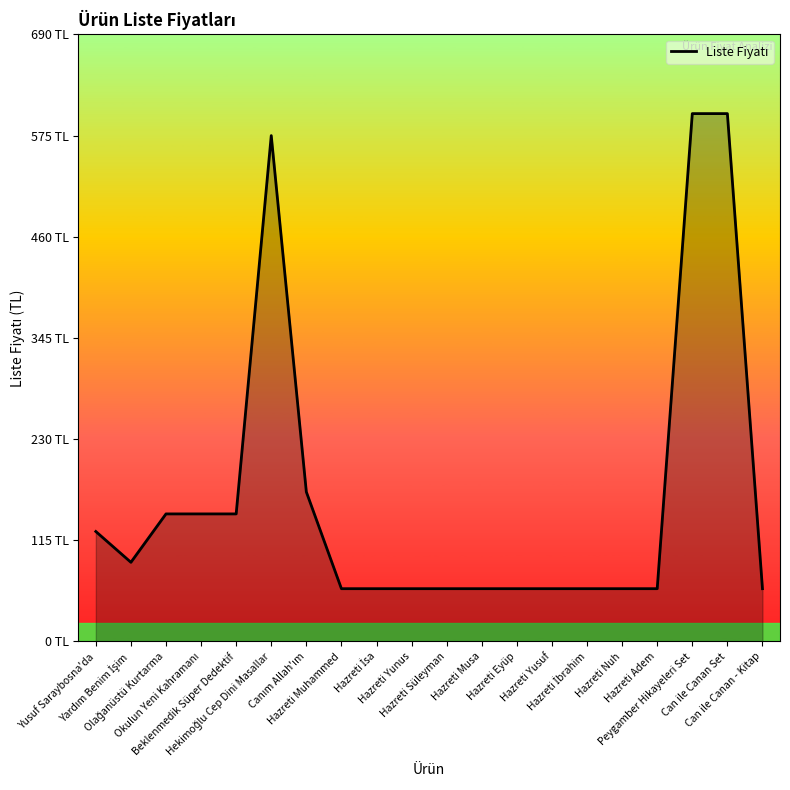

What is the label of the 5th point from the right?

Hazreti Nuh